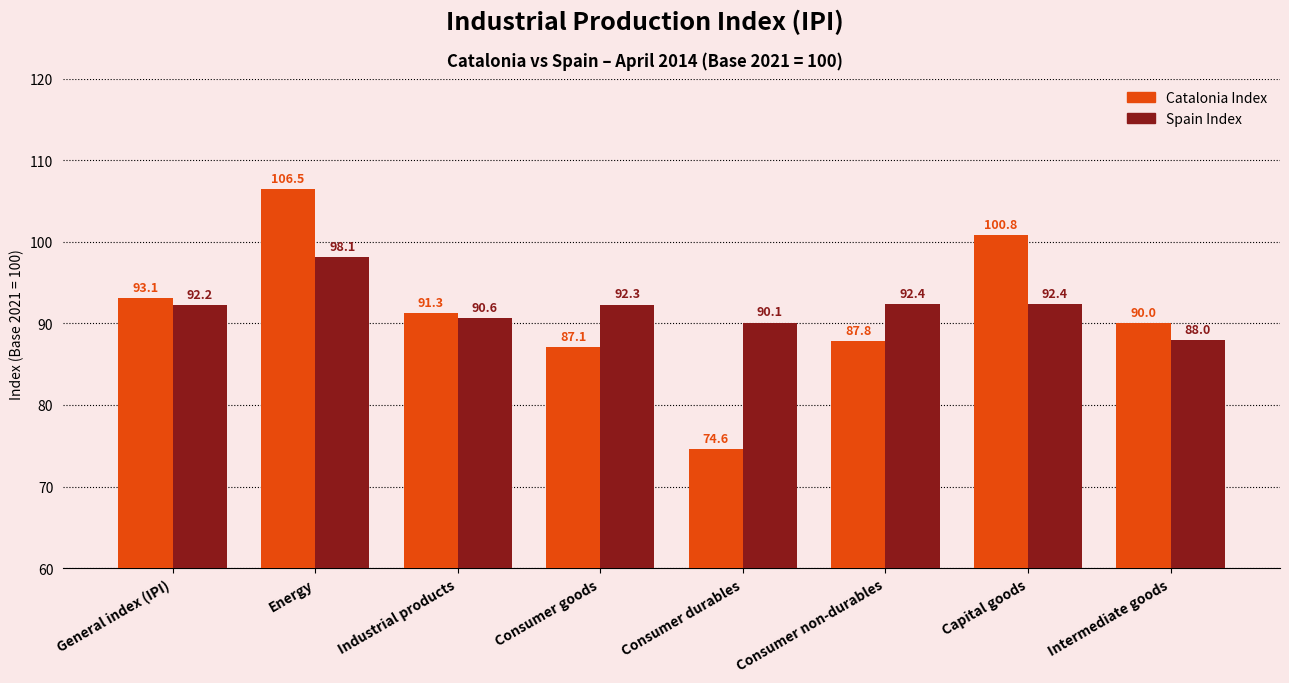

Rank the series by their maximum value, from highest to lowest.

Catalonia Index, Spain Index